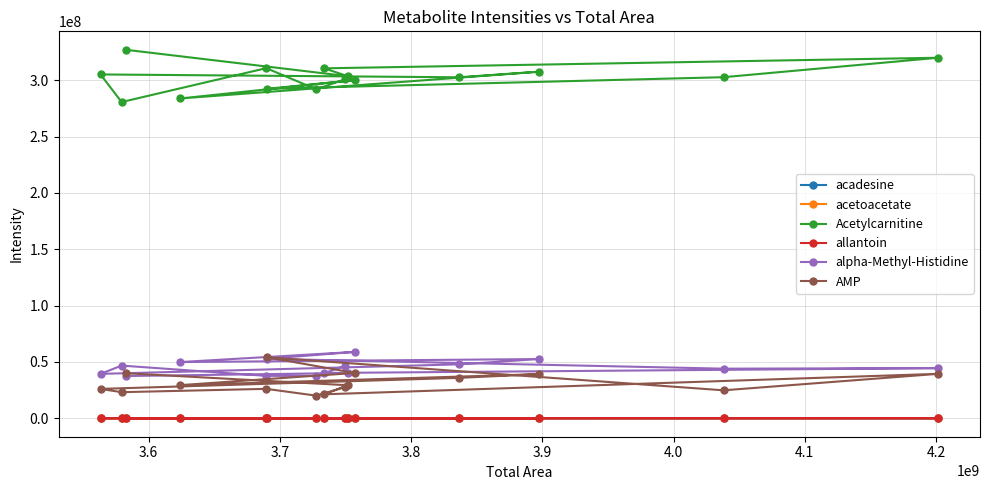

What is the value of the Acetylcarnitine point at the 3rd from the left?

327078040.8